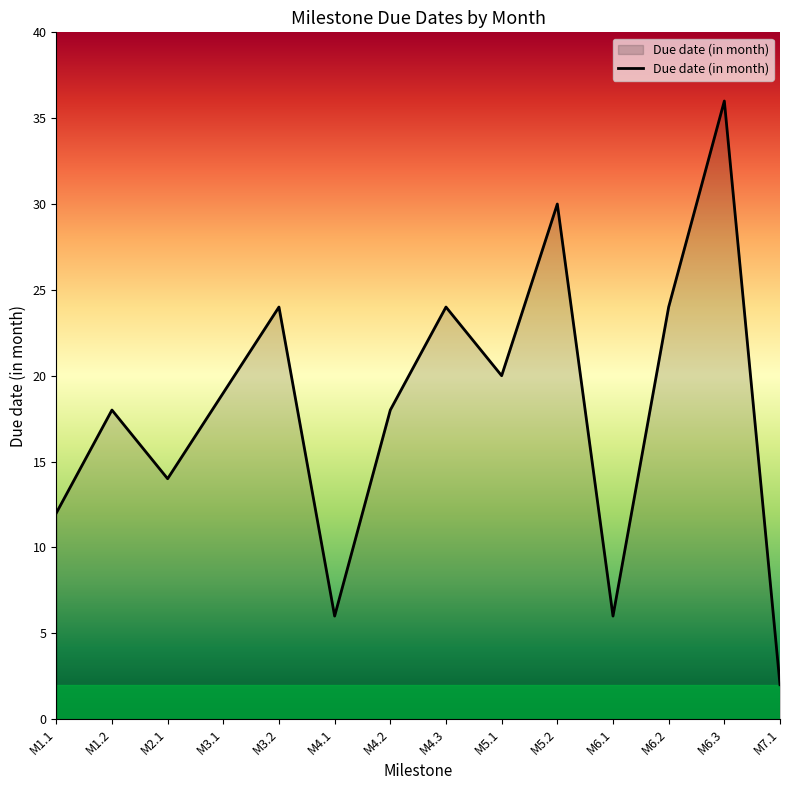

The value at M1.1 is 7. True or false?

False